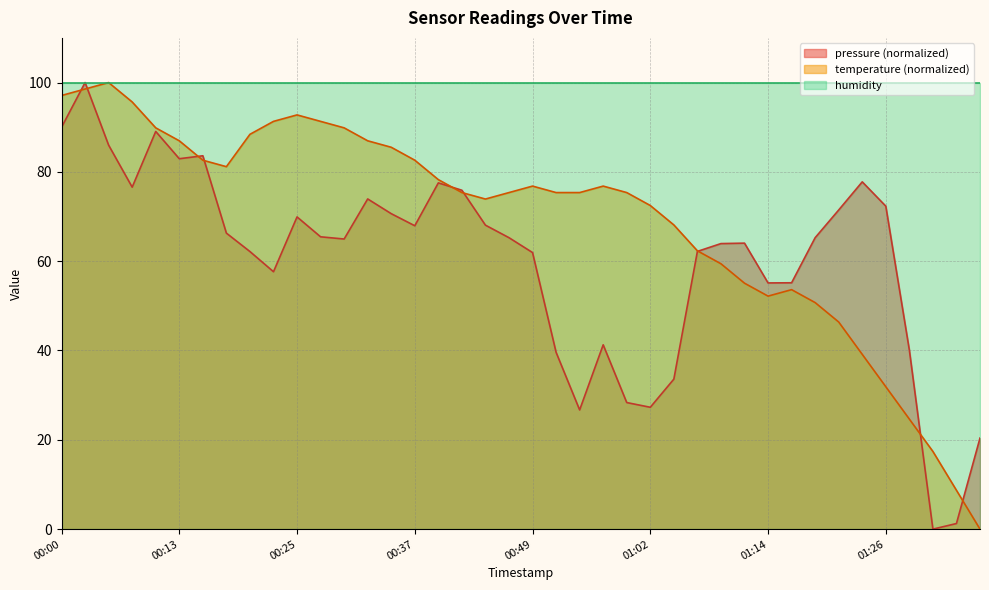

Is it true that pressure equals 55.2 at 01:16?

True